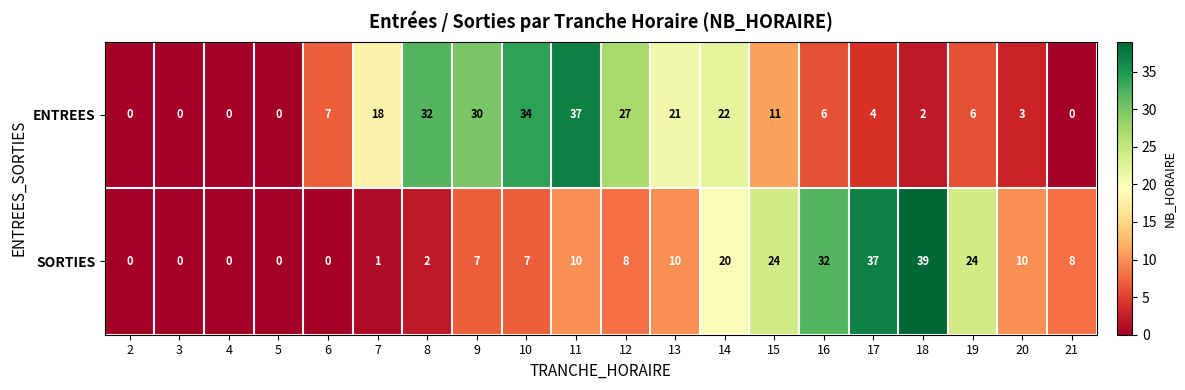

Between 2 and 6, which series saw the biggest shift?

ENTREES